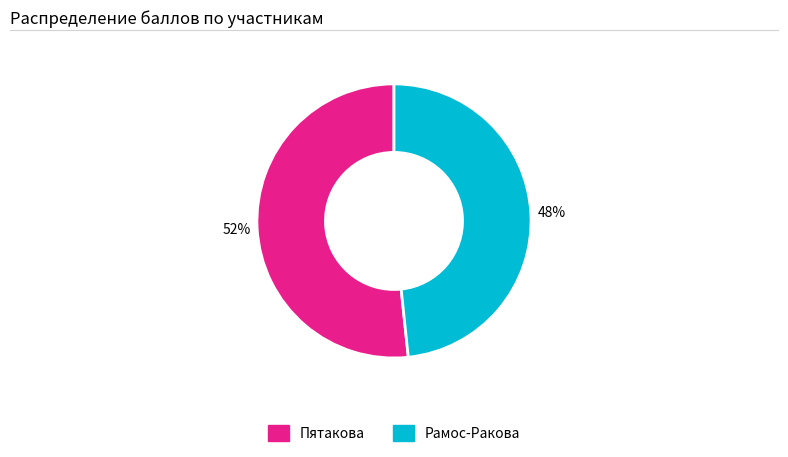

Is the sum of Пятакова and Рамос-Ракова greater than half?

Yes